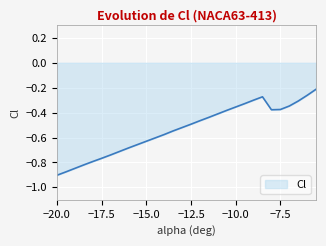

What is the difference between the maximum and minimum values?

0.7